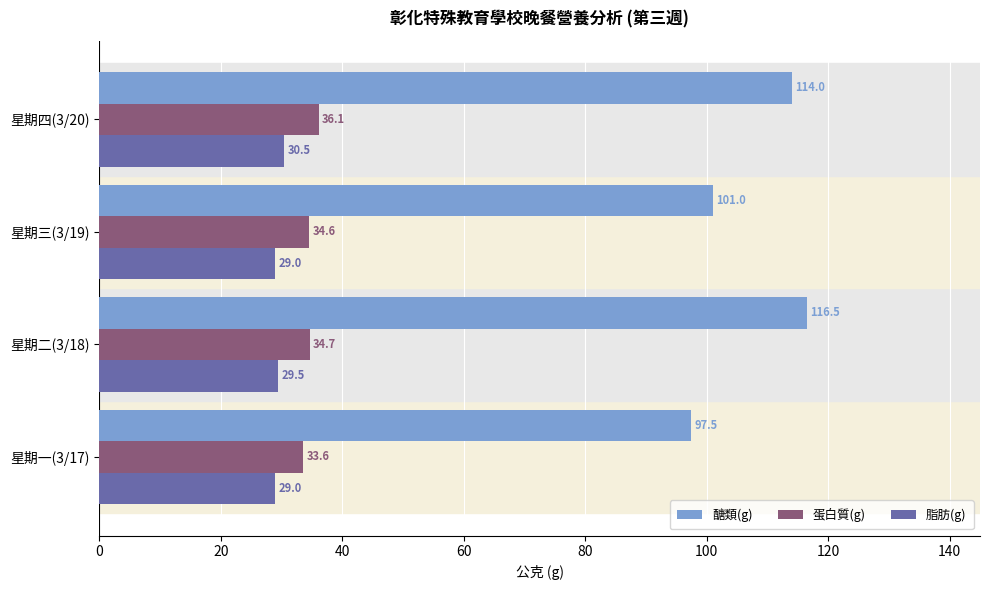

Where is 醣類(g) nearest to the value 107?

星期三(3/19)